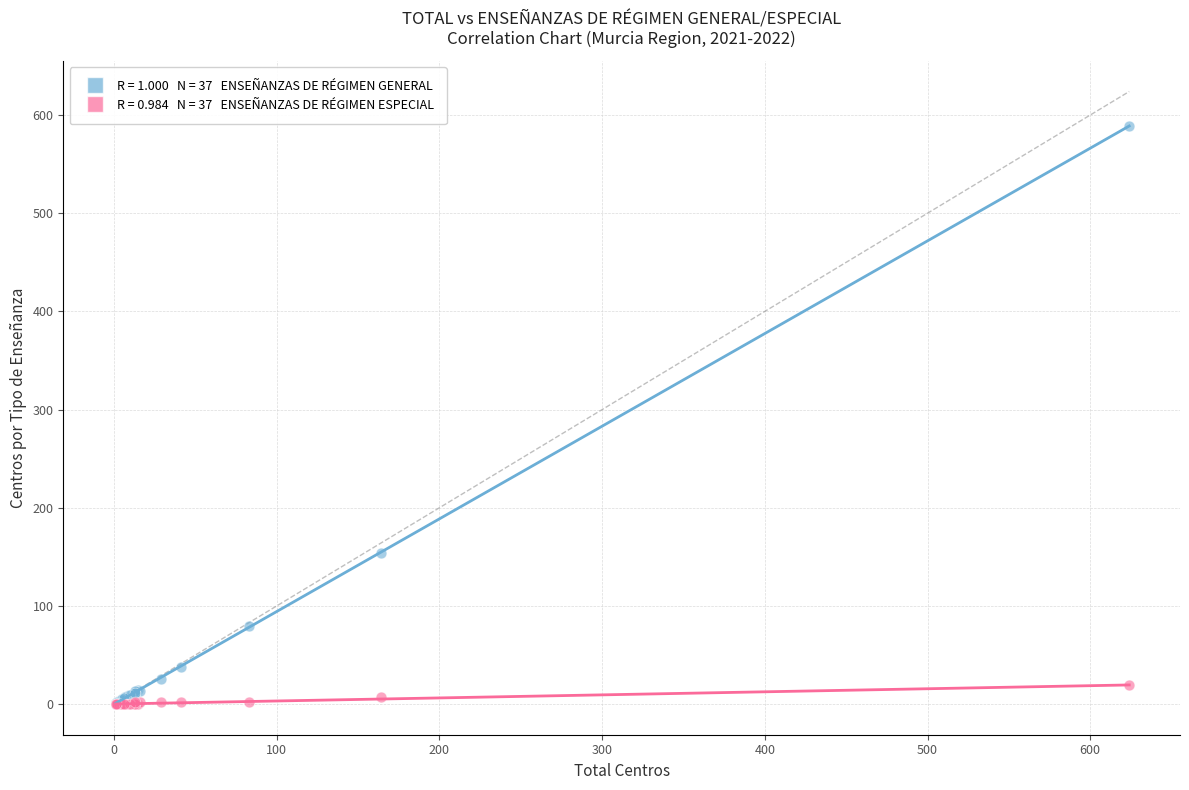

Across all series, what Y value is closest to 294?

154